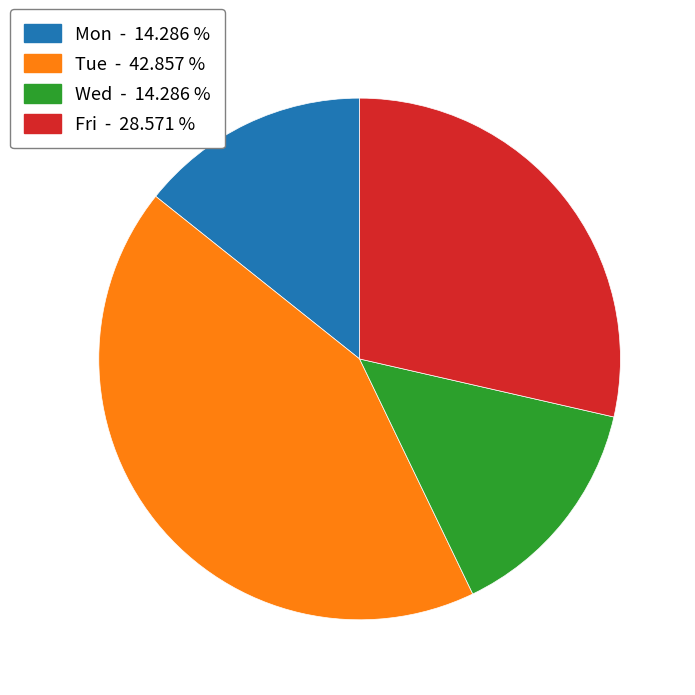

Is there a majority slice in this chart?

No